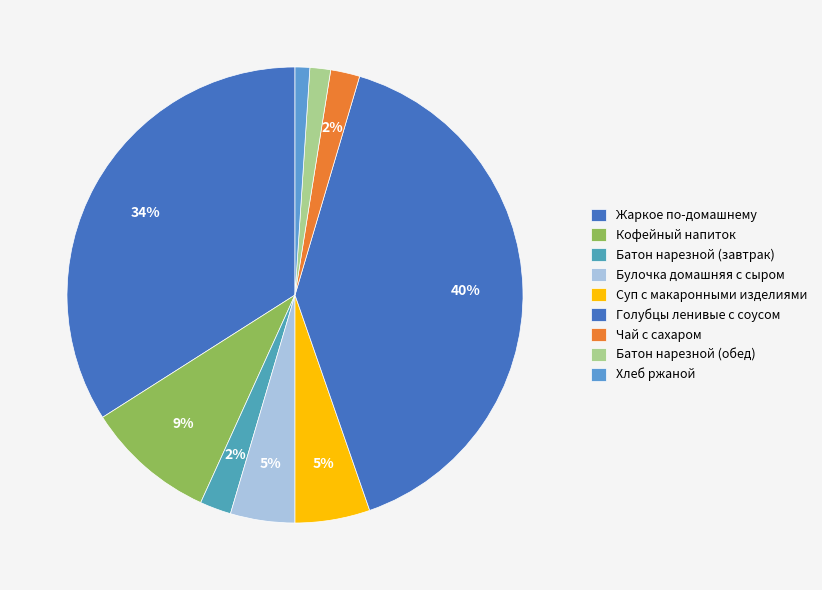

How many slices are in this pie chart?

9